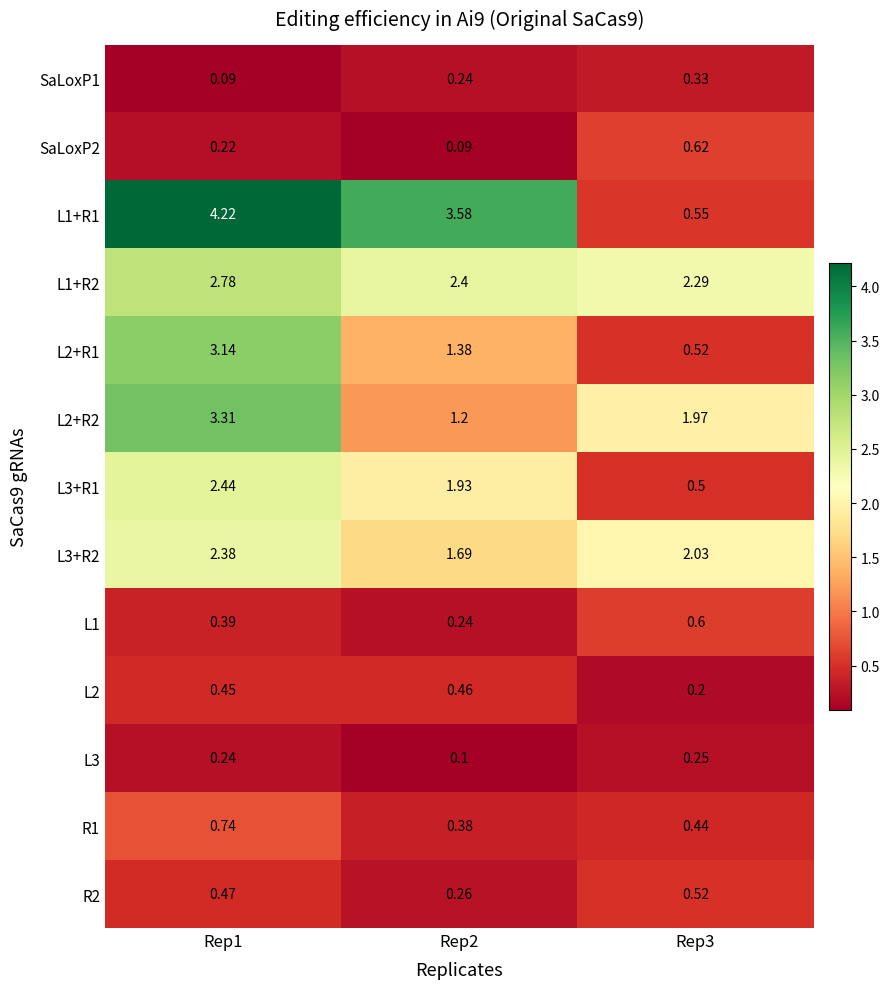

Which series has the widest spread of values?

L1+R1